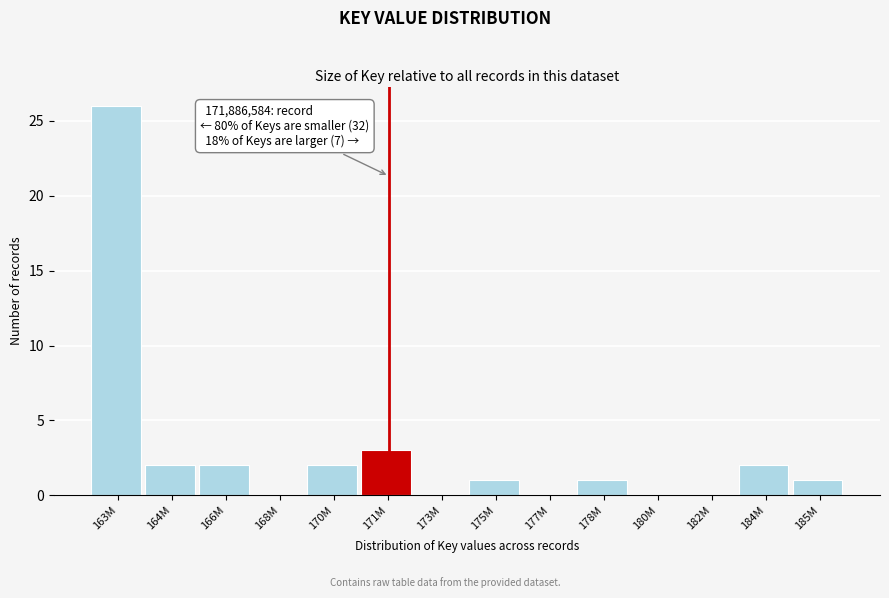

Reading right to left, list all the values displayed in this chart.

185M=1	184M=2	182M=0	180M=0	178M=1	177M=0	175M=1	173M=0	171M=3	170M=2	168M=0	166M=2	164M=2	163M=26